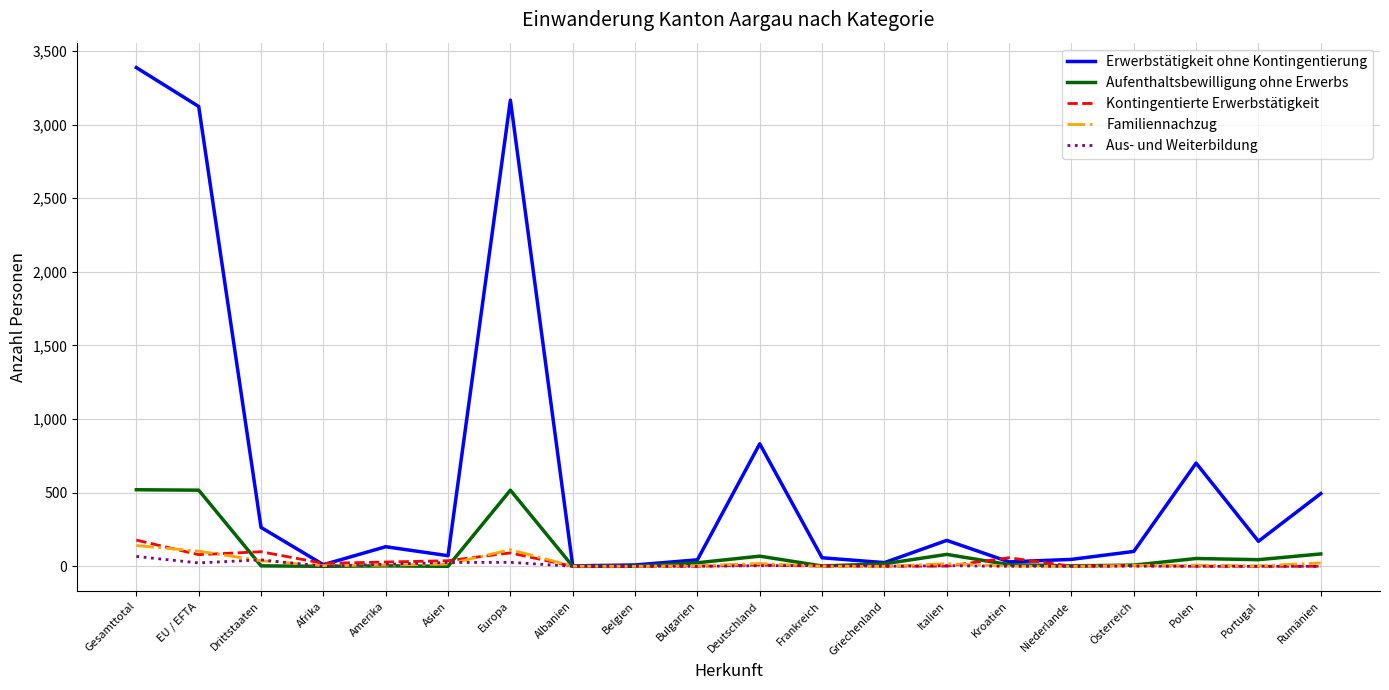

What is the greatest value displayed?

3387